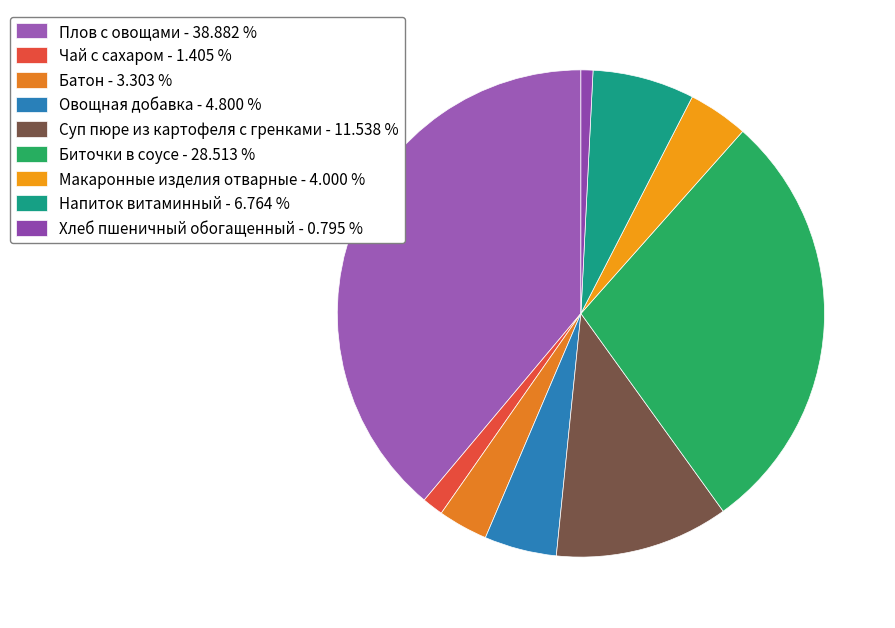

Does any single category account for the majority?

No